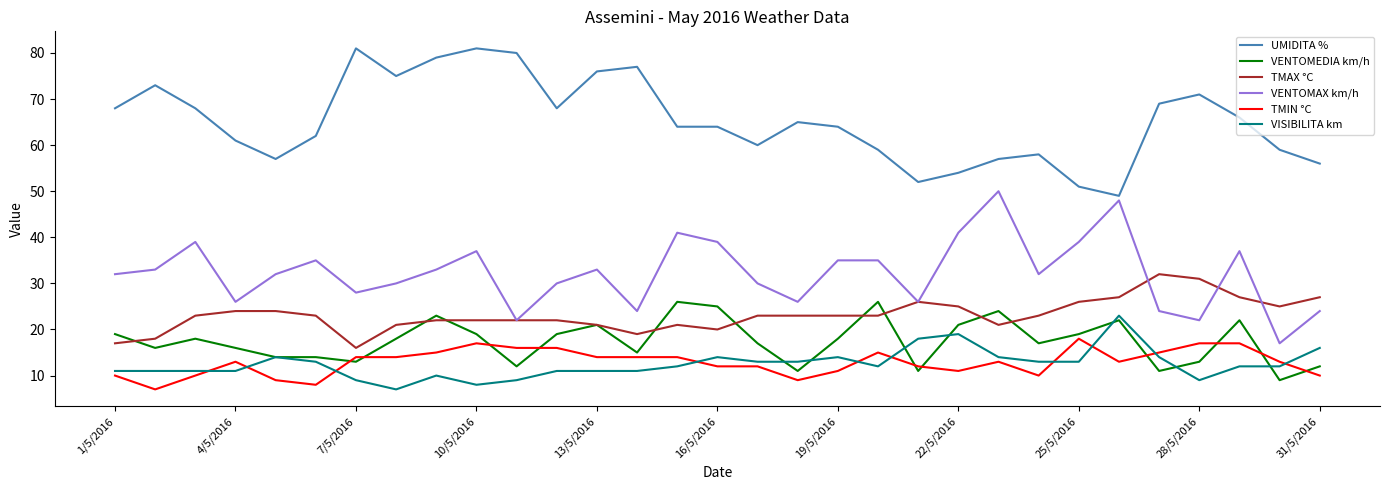

True or false: TMIN °C and TMAX °C cross at least once.

False